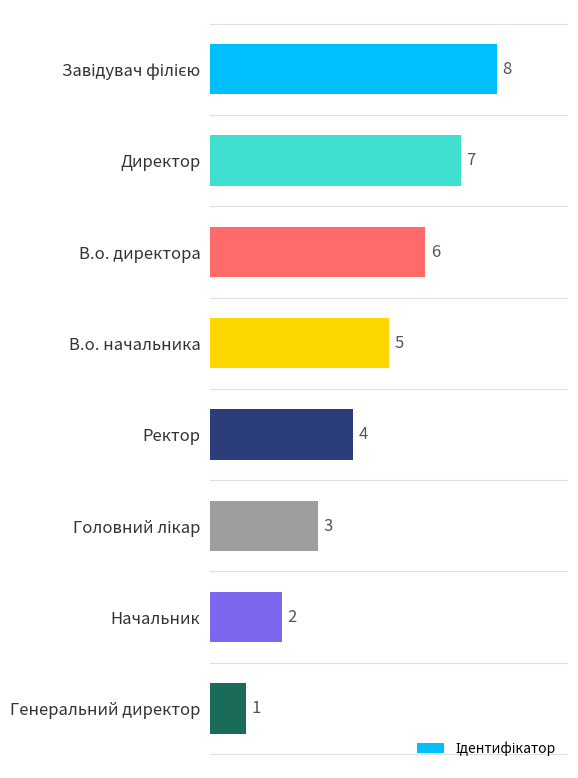

What is the maximum value shown in the chart?

8